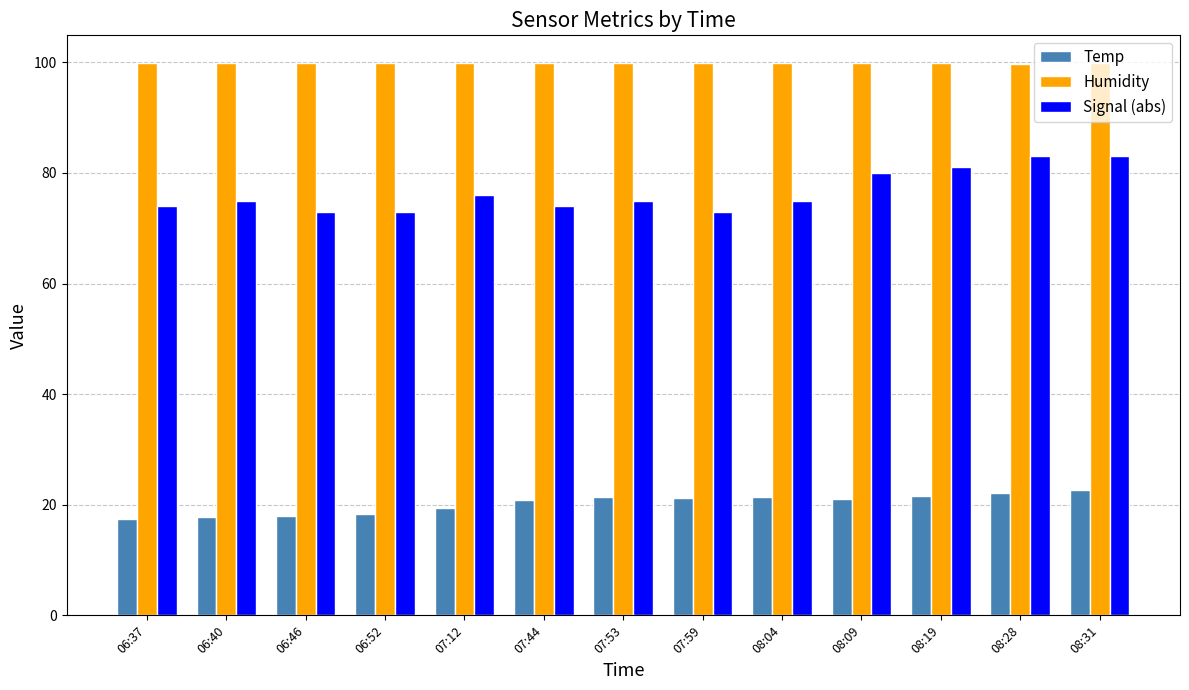

Which series has the widest spread of values?

Signal (abs)